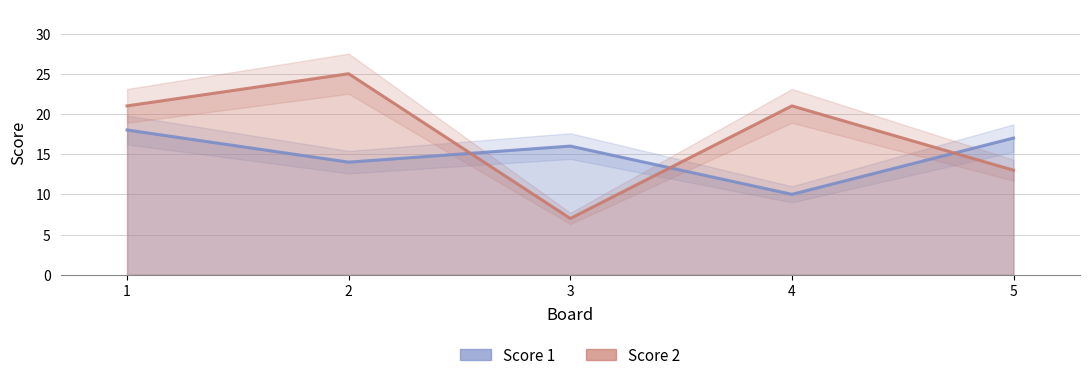

Count the number of data series in this chart.

2